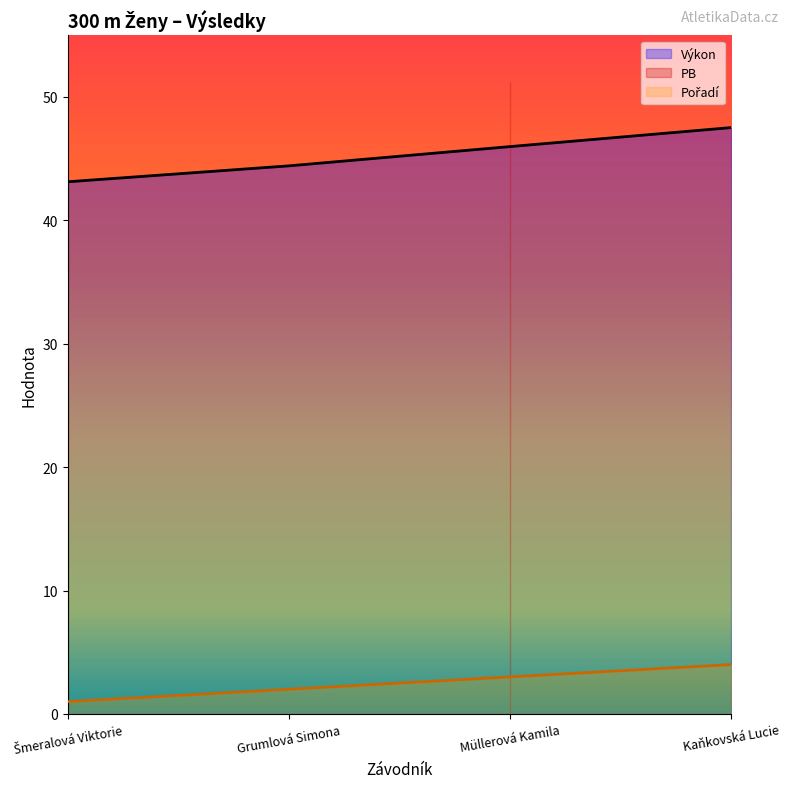

What is the difference between the maximum and minimum values in the Pořadí series?

3.0